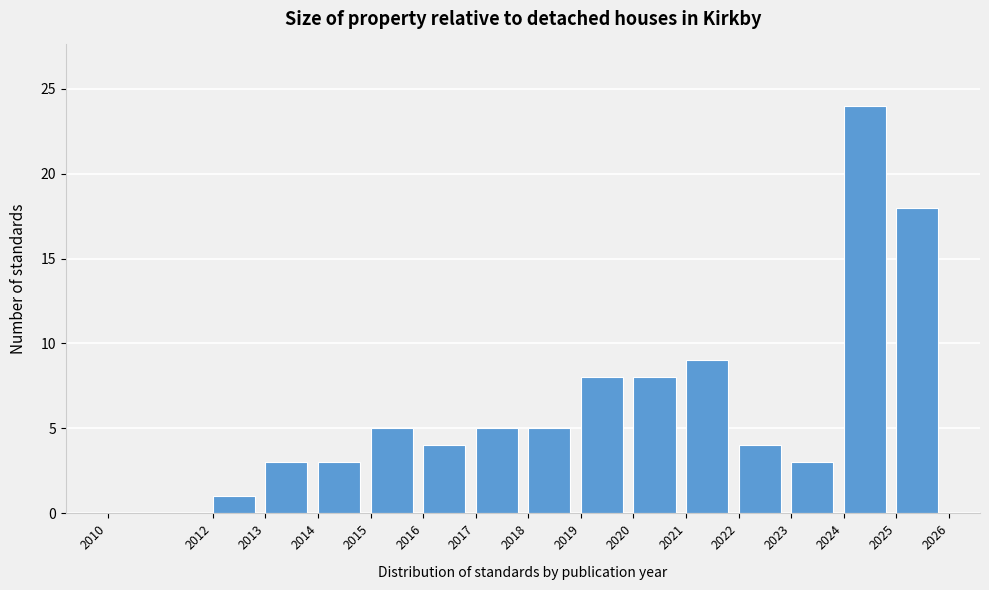

Reading right to left, list all the values displayed in this chart.

2025=18	2024=24	2023=3	2022=4	2021=9	2020=8	2019=8	2018=5	2017=5	2016=4	2015=5	2014=3	2013=3	2012=1	2010=0